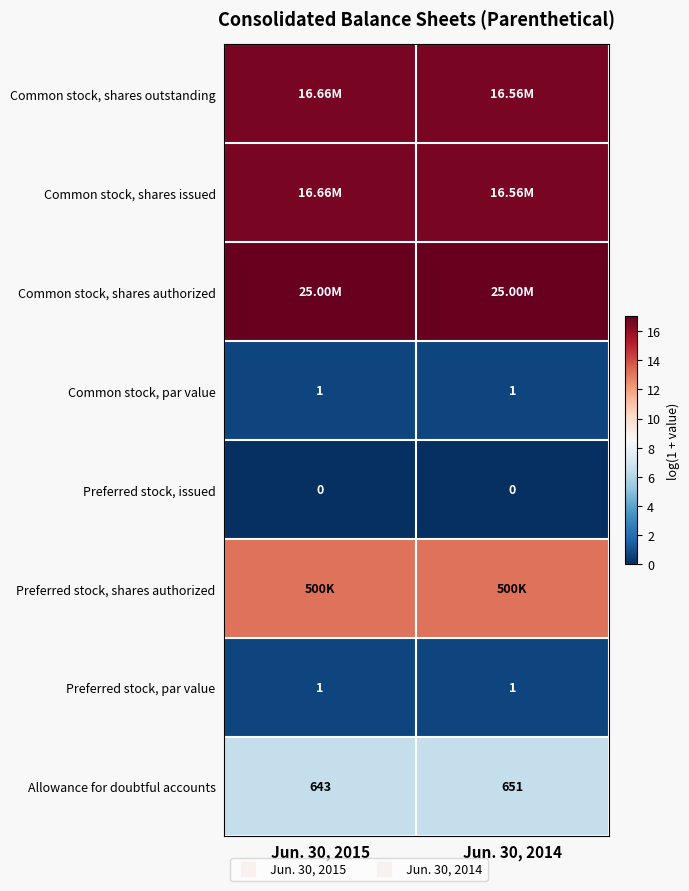

Which category has the lowest value across all series?

Jun. 30, 2015